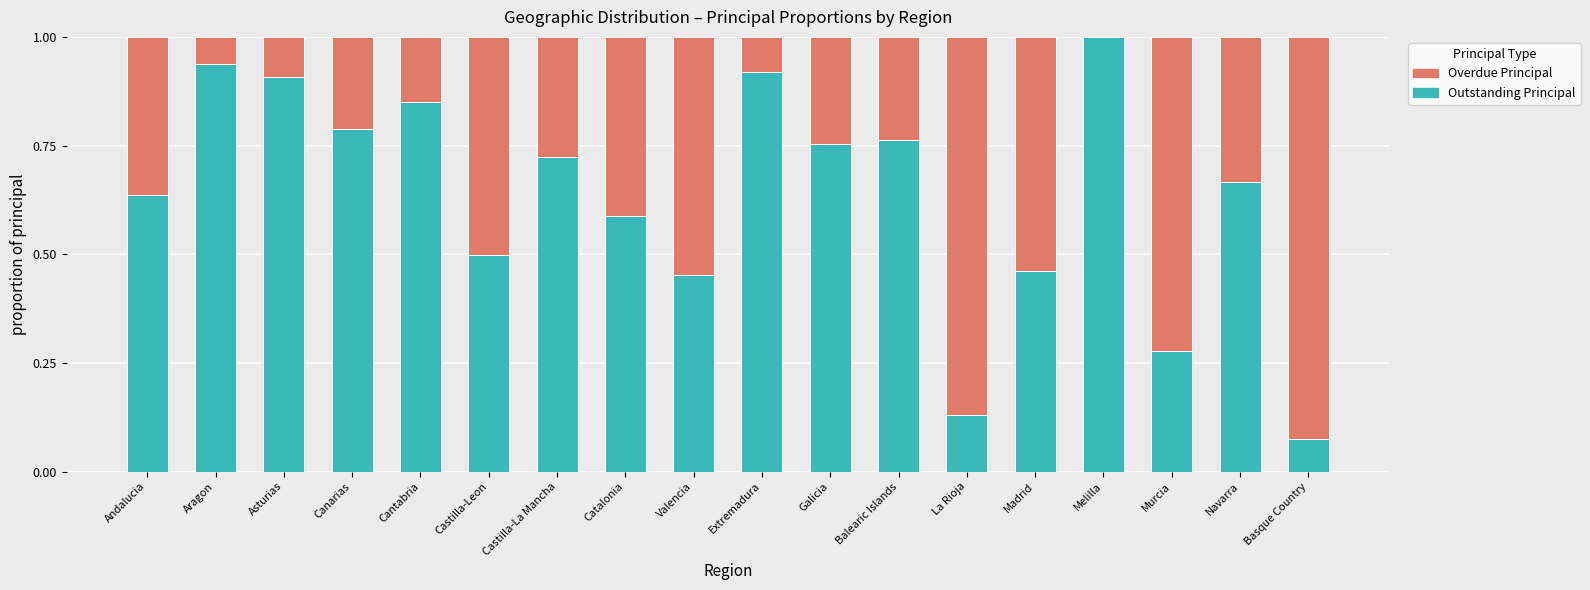

True or false: Outstanding Principal has a value of 0.5 at Castilla-La Mancha.

False